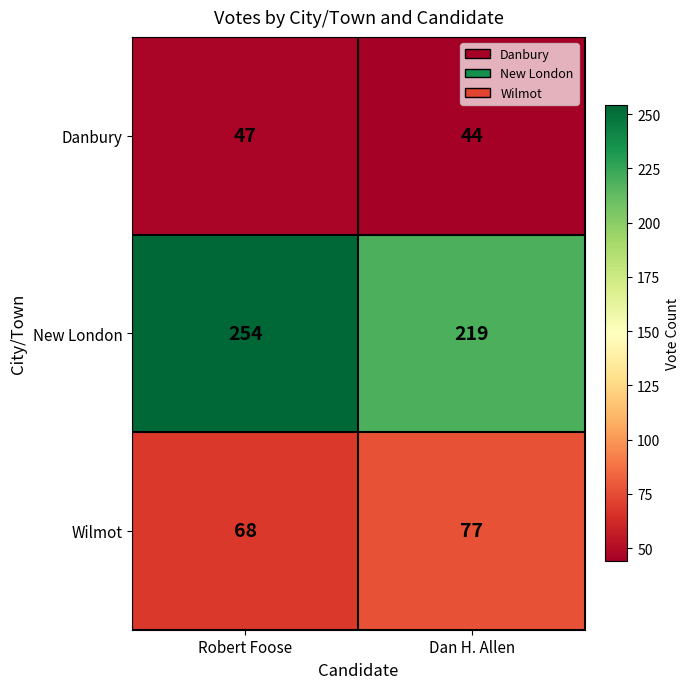

Read the Wilmot value at Robert Foose.

68